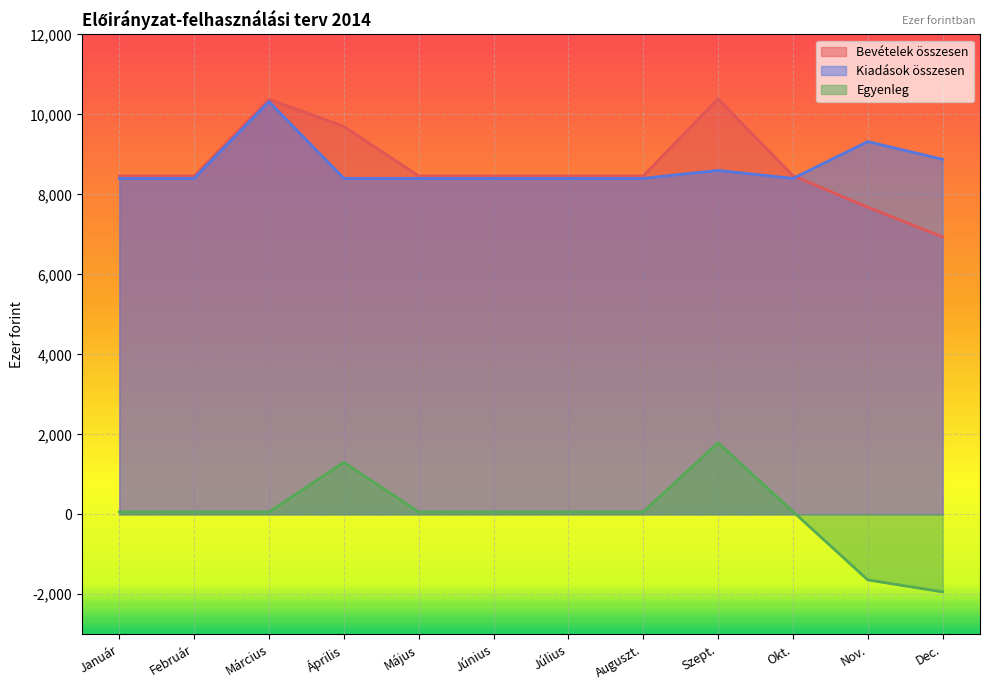

The Bevételek összesen series shows 7680 at Nov.. True or false?

True